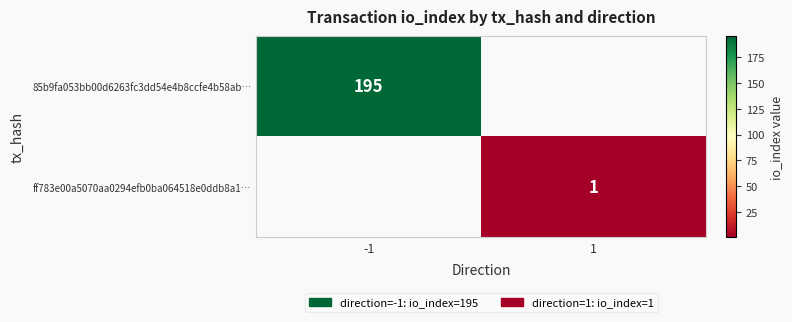

The 85b9fa053bb00d6263fc3dd54e4b8ccfe4b58ab… series shows 307 at -1. True or false?

False